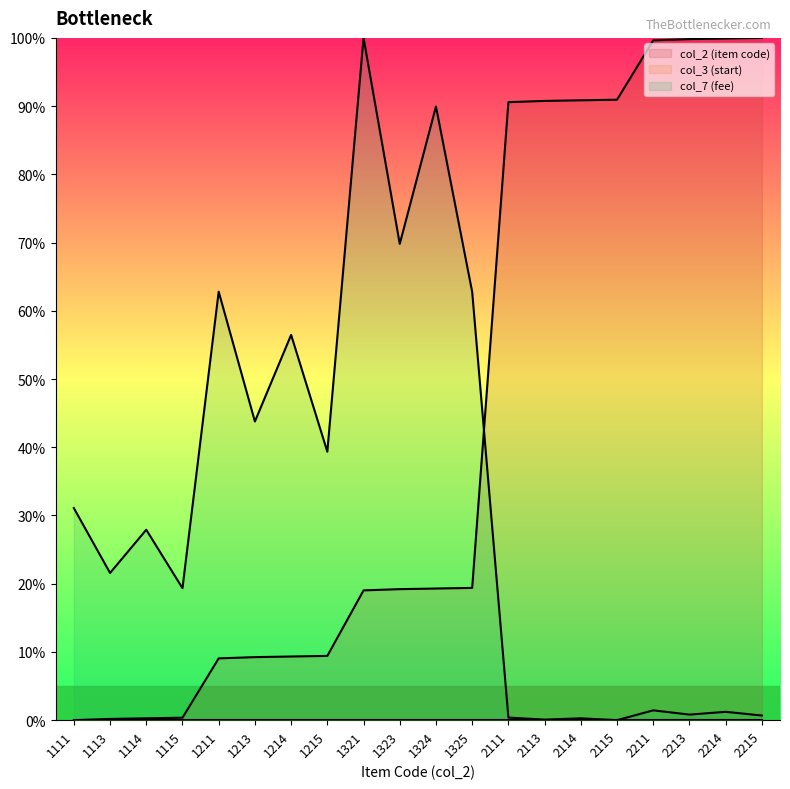

What is the difference between the maximum and second lowest values in the col_7 (fee) series?

99.9